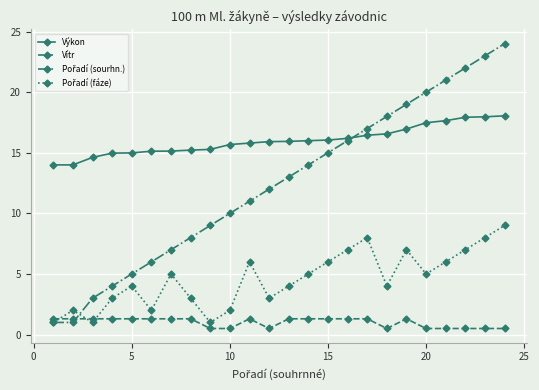

True or false: Vítr and Výkon intersect in this chart.

False